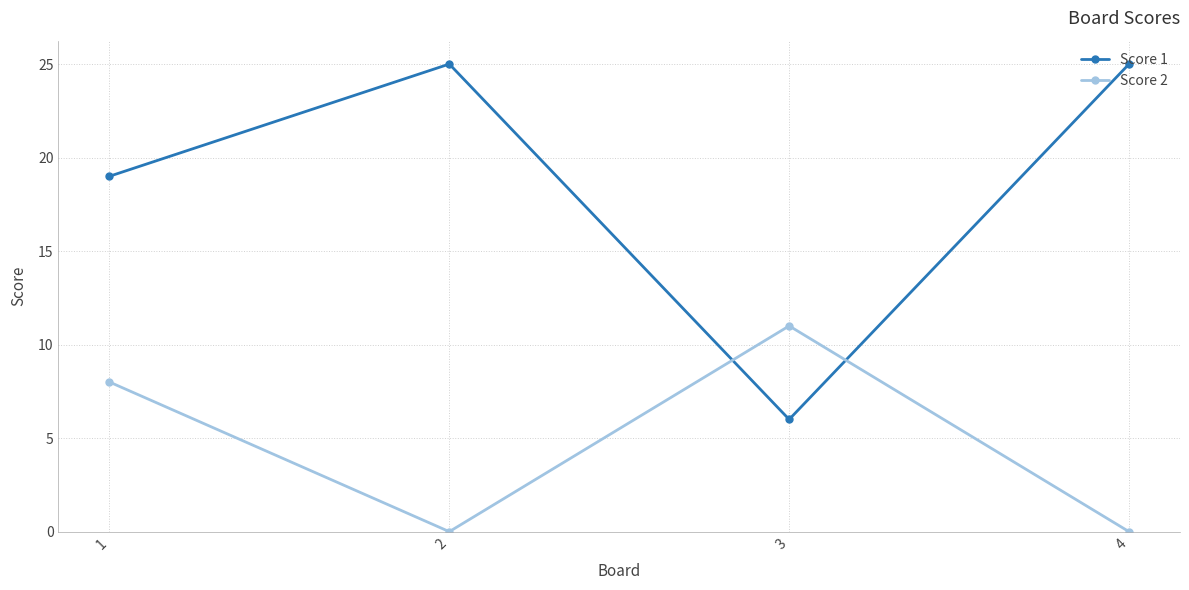

What are all the series names shown in the legend?

Score 1, Score 2